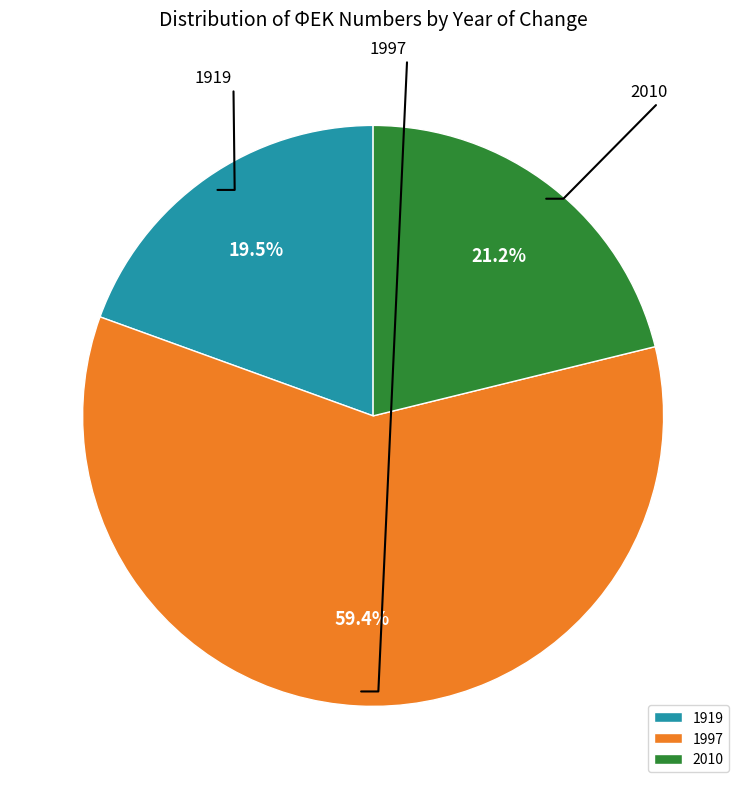

What portion of the pie excludes 1919?

80.5%